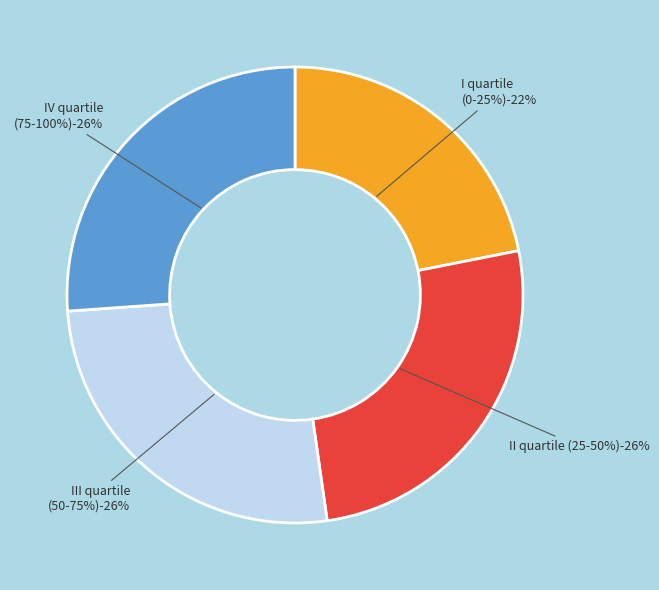

What percentage is the IV quartile
(75-100%) slice, to the nearest percent?

26%